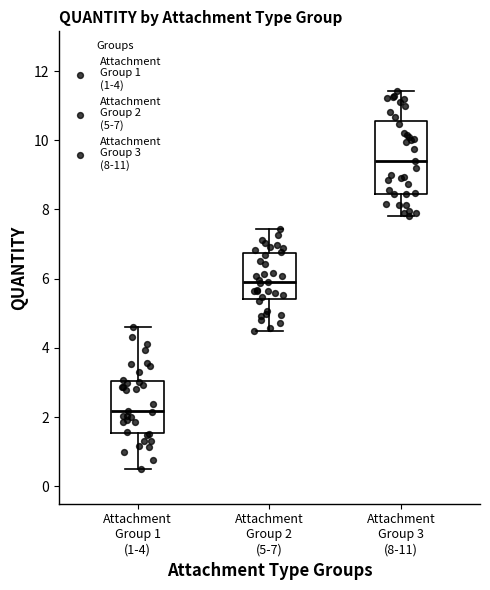

Reading left to right, transcribe this box plot: for each box, give where its median line is, the range the box spans, and where its two whiskers end, as read against the y-axis. The values are not printed on the chart, so give them approximately, as read against the axis.

Attachment Group 1 (1-4): median 2.2, box 1.6 to 3.0, whiskers 0.6 to 4.6
Attachment Group 2 (5-7): median 6.0, box 5.4 to 6.8, whiskers 4.4 to 7.4
Attachment Group 3 (8-11): median 9.4, box 8.4 to 10.6, whiskers 7.8 to 11.4